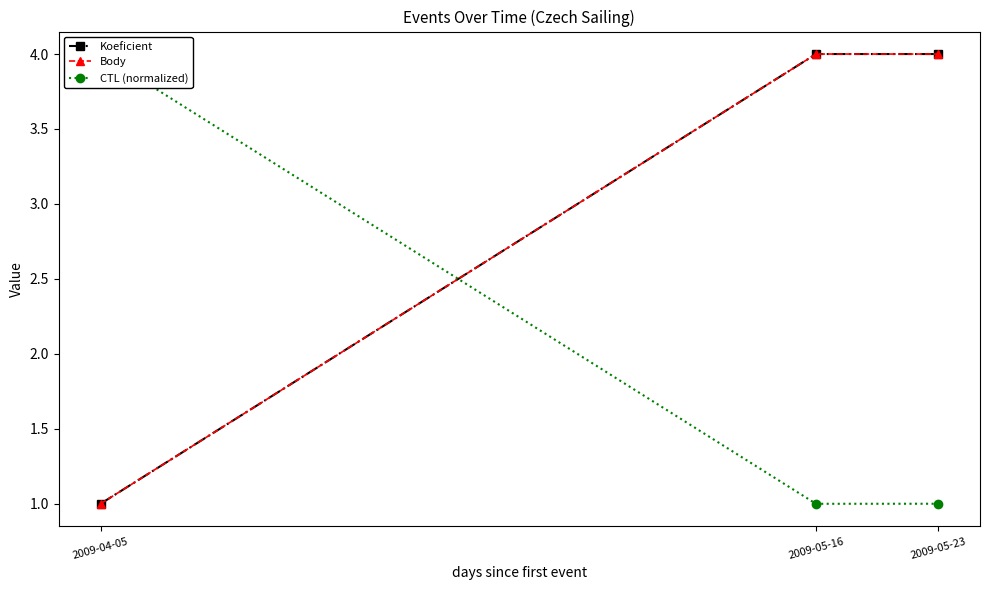

Count the number of categories in the chart.

3